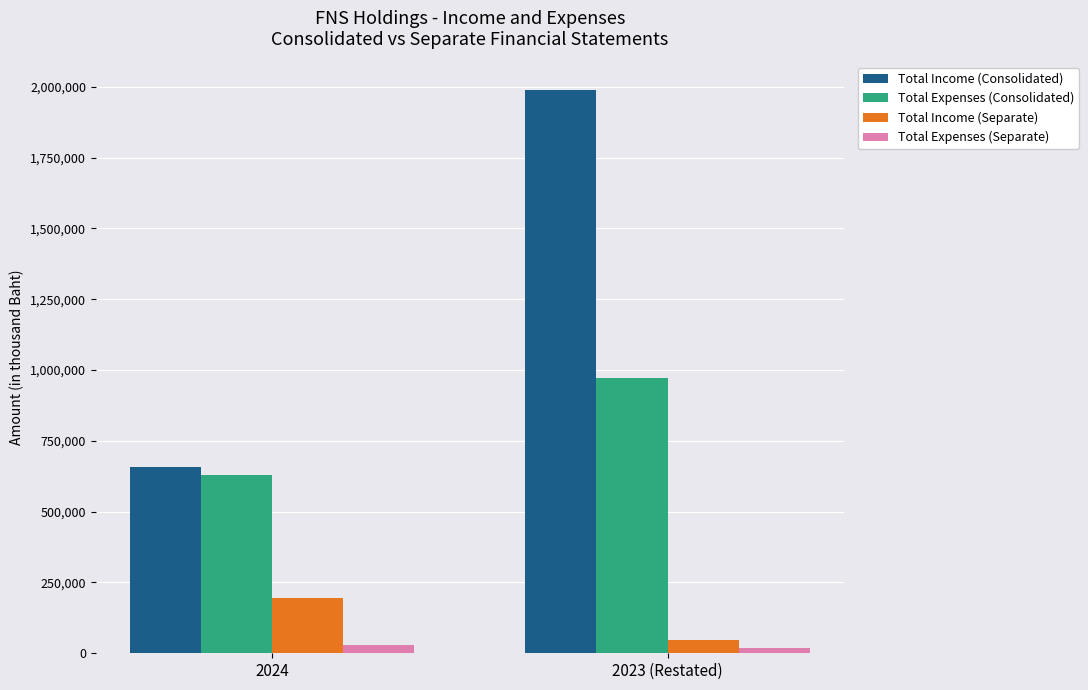

What is the smallest value displayed?

19781